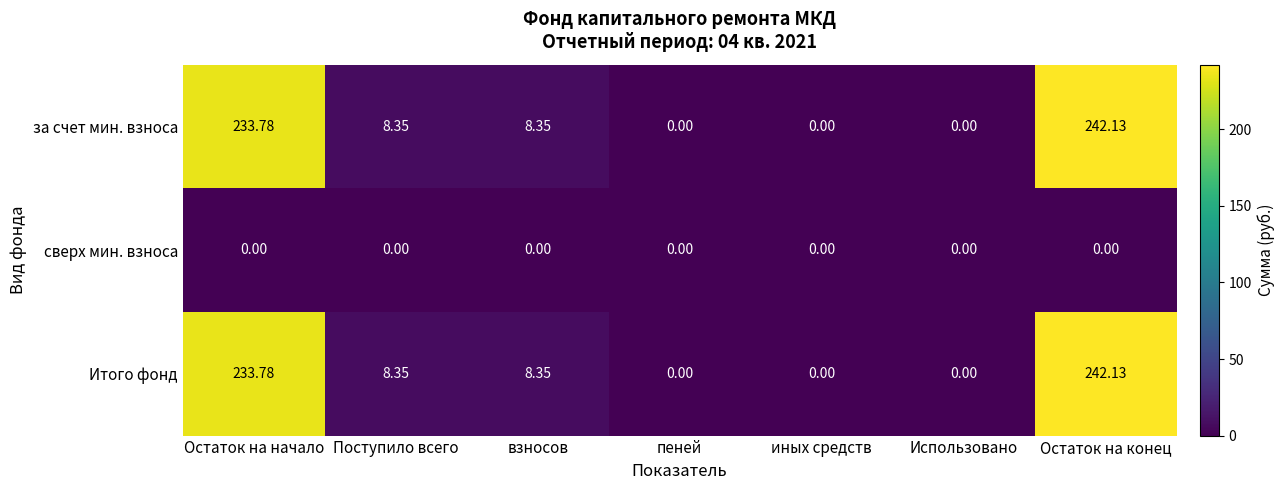

How many data points does each series have?

7